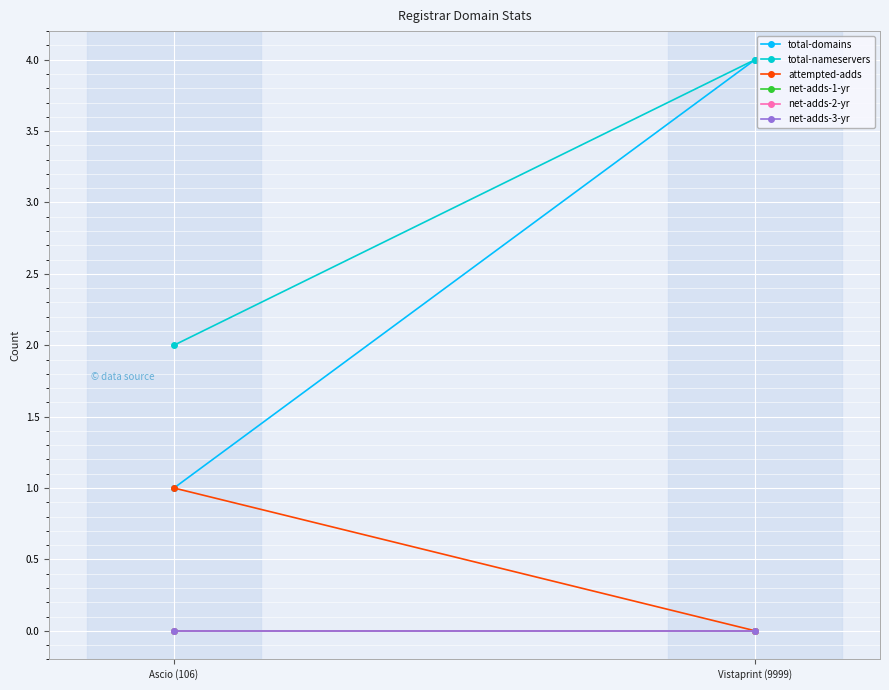

The value of net-adds-3-yr at Vistaprint (9999) is 0. True or false?

True